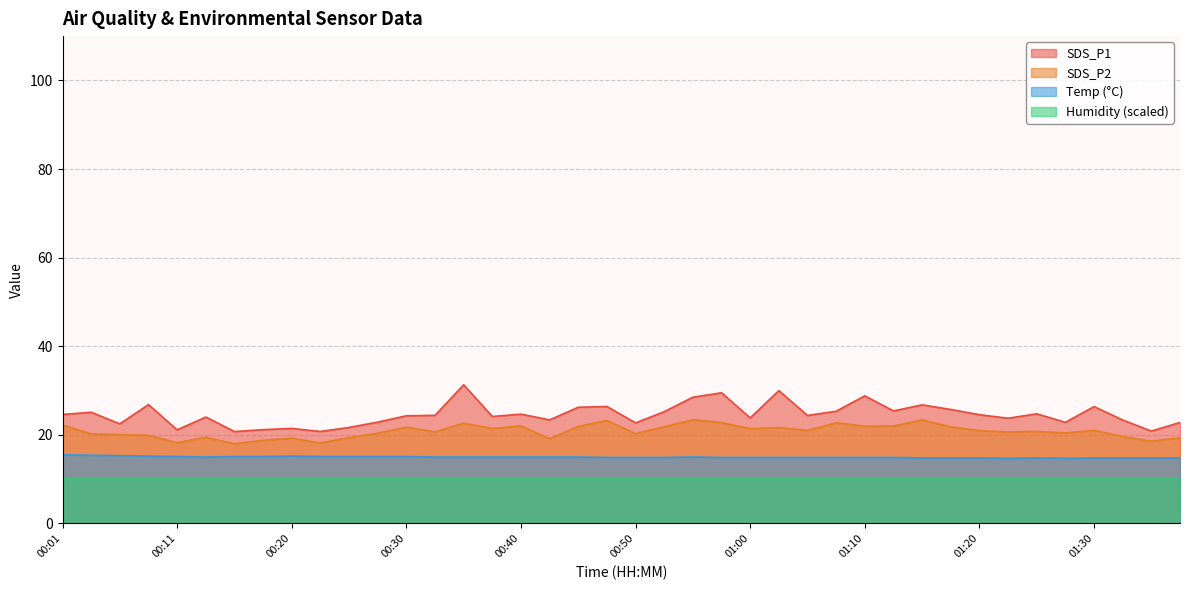

True or false: Temp (°C) and SDS_P2 intersect in this chart.

False